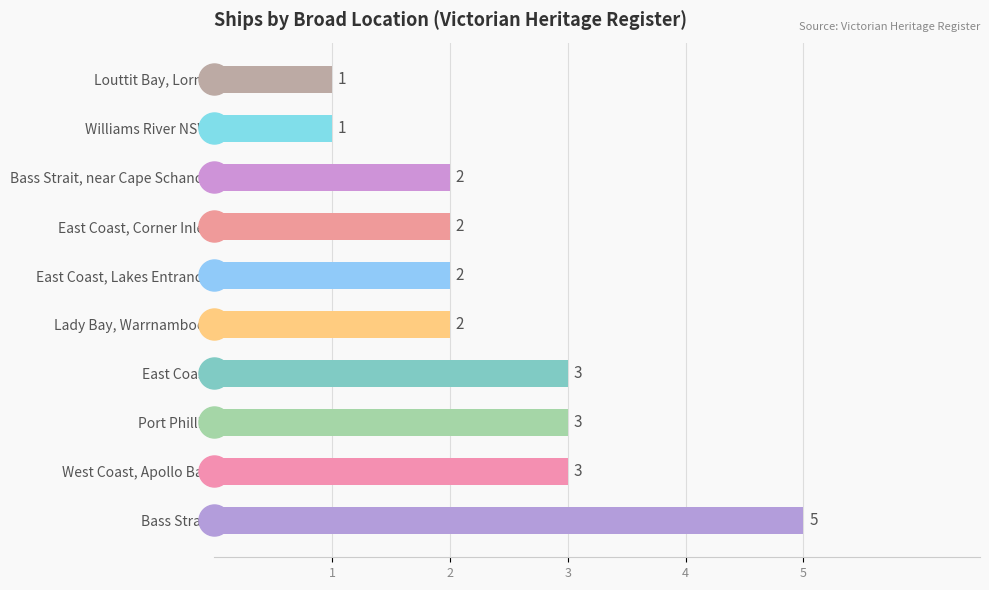

Between Bass Strait, near Cape Schanck and Lady Bay, Warrnambool, which is larger?

Bass Strait, near Cape Schanck